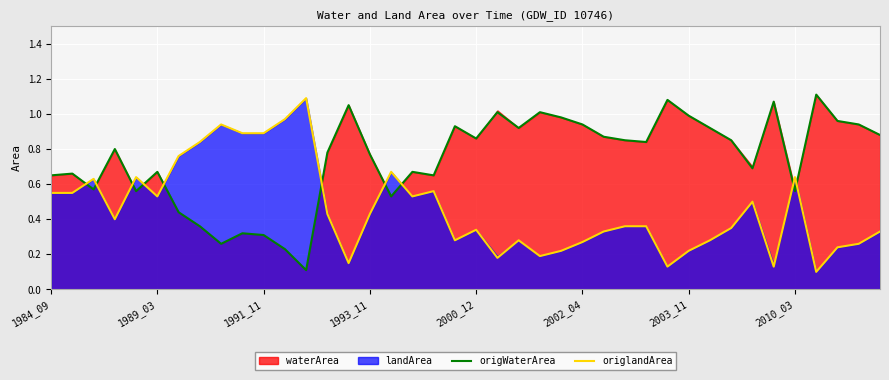

True or false: origlandArea and origWaterArea cross at least once.

True